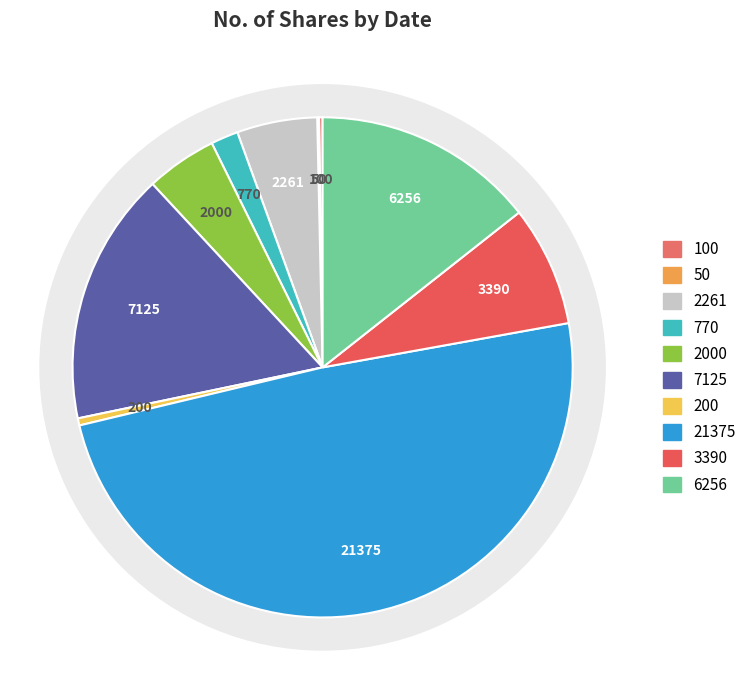

Is it true that 01/11/2023 is 0% of the pie?

True